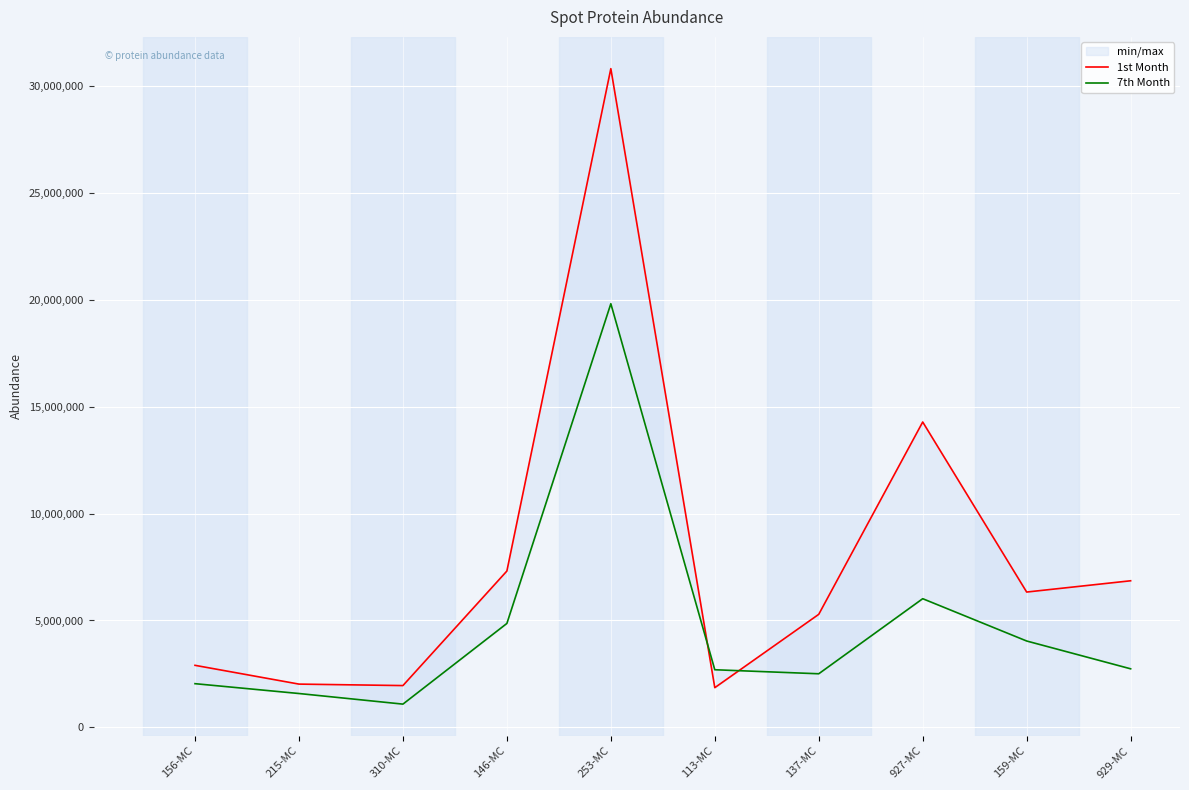

What is the total value across all series at 113-MC?

4556000